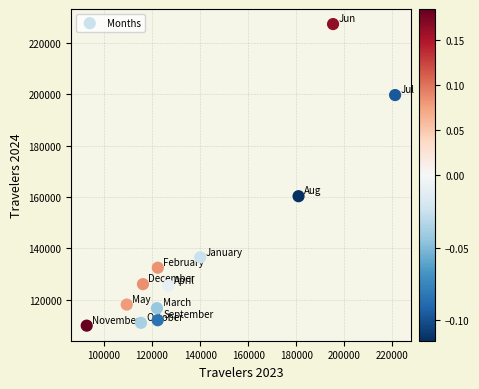

What is the range of X values (max minus min)?

128254.9